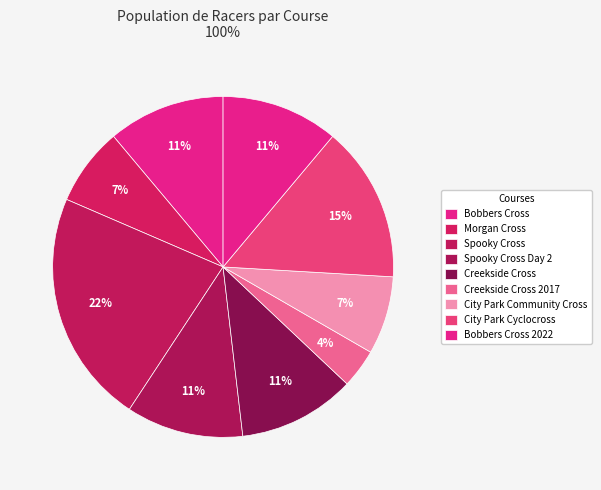

Is the sum of Morgan Cross and Bobbers Cross 2022 greater than half?

No